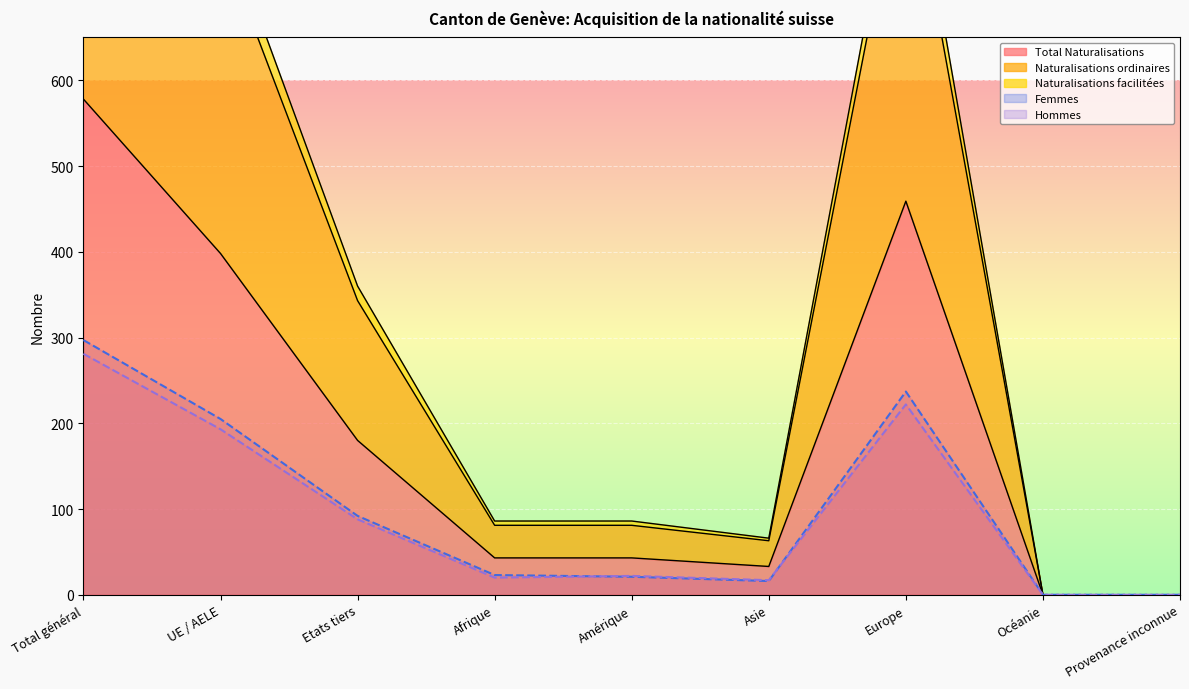

What is the average value of the Naturalisations facilitées series?

94